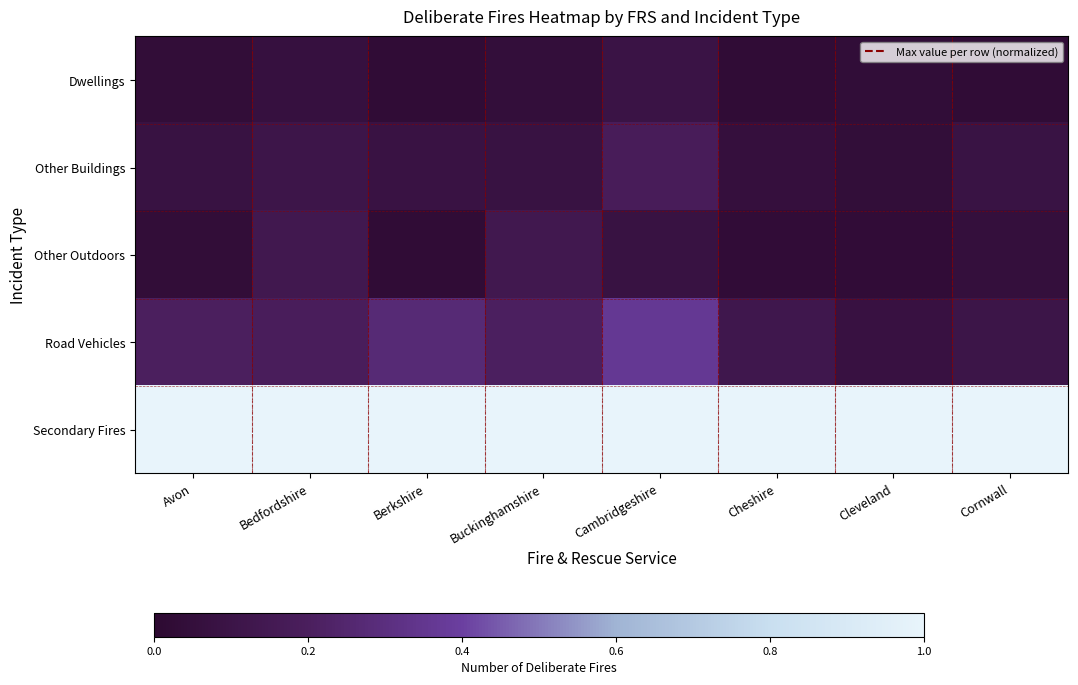

Rank the series by their maximum value, from highest to lowest.

Secondary Fires, Road Vehicles, Other Buildings, Other Outdoors, Dwellings